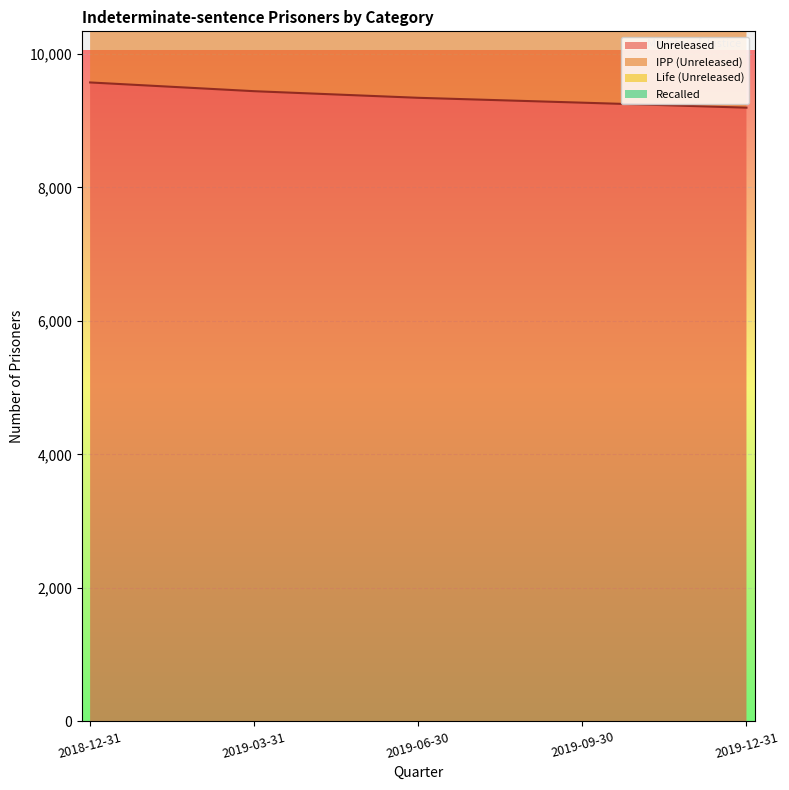

The value of Unreleased at 2019-06-30 is 12255. True or false?

False